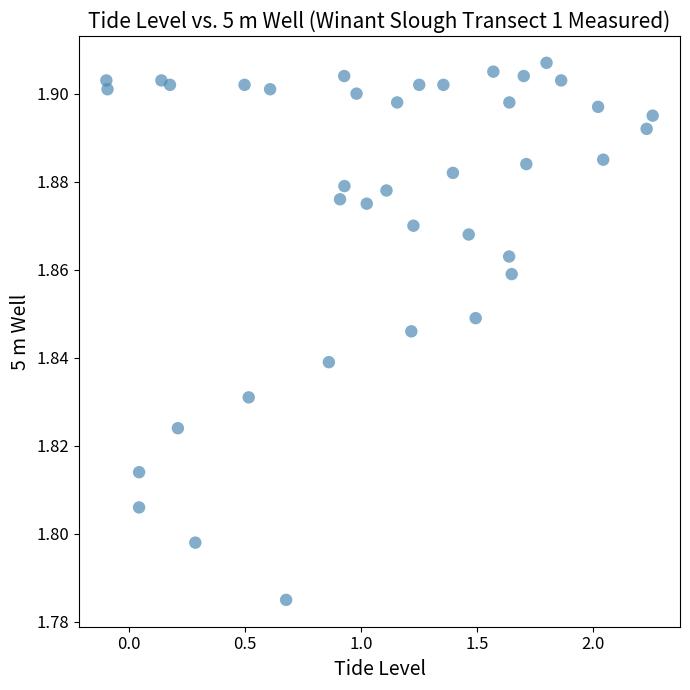

What is the range of X values (max minus min)?

2.4